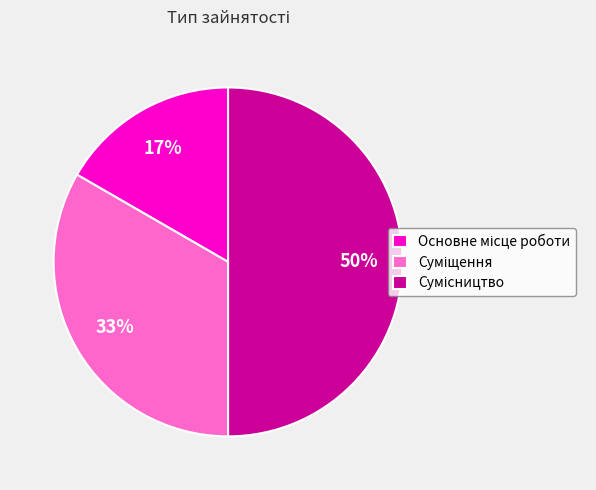

To the nearest percent, what is the difference between the largest and smallest slice percentages?

33%